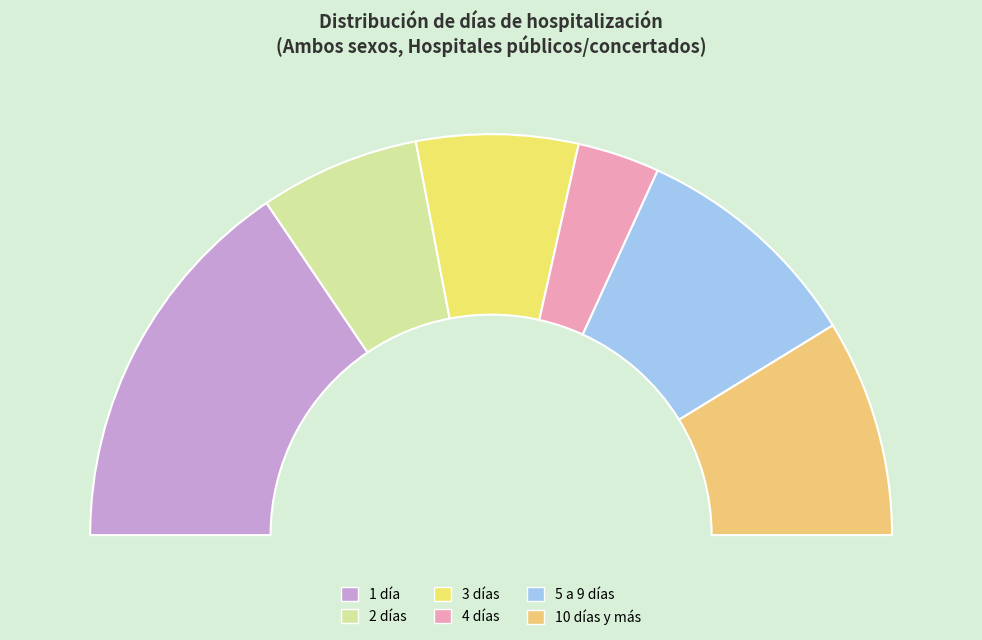

What portion of the pie excludes 3 días?

87.0%